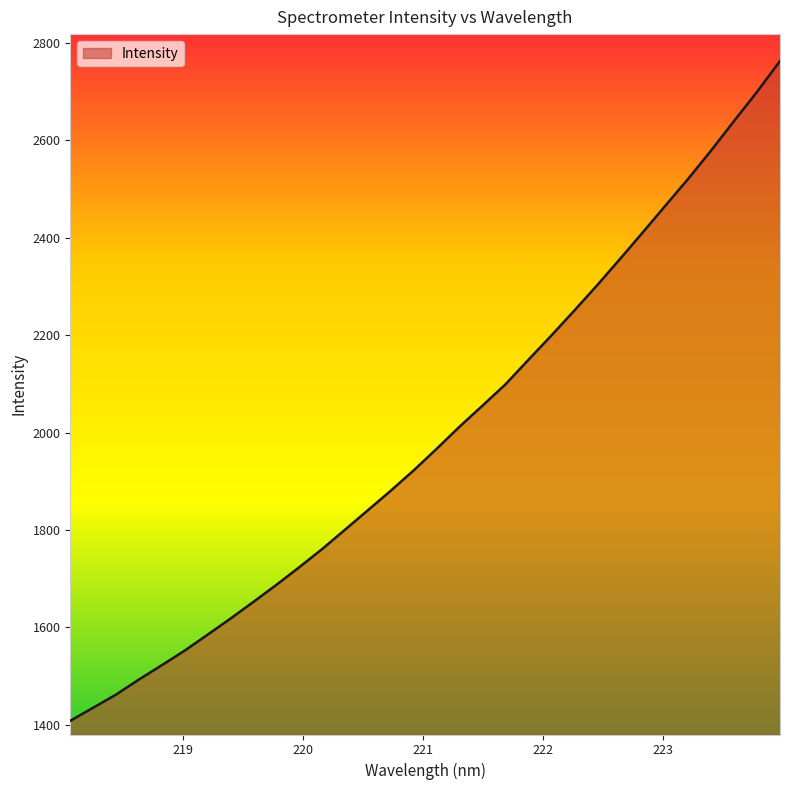

What is the maximum value shown in the chart?

2762.8